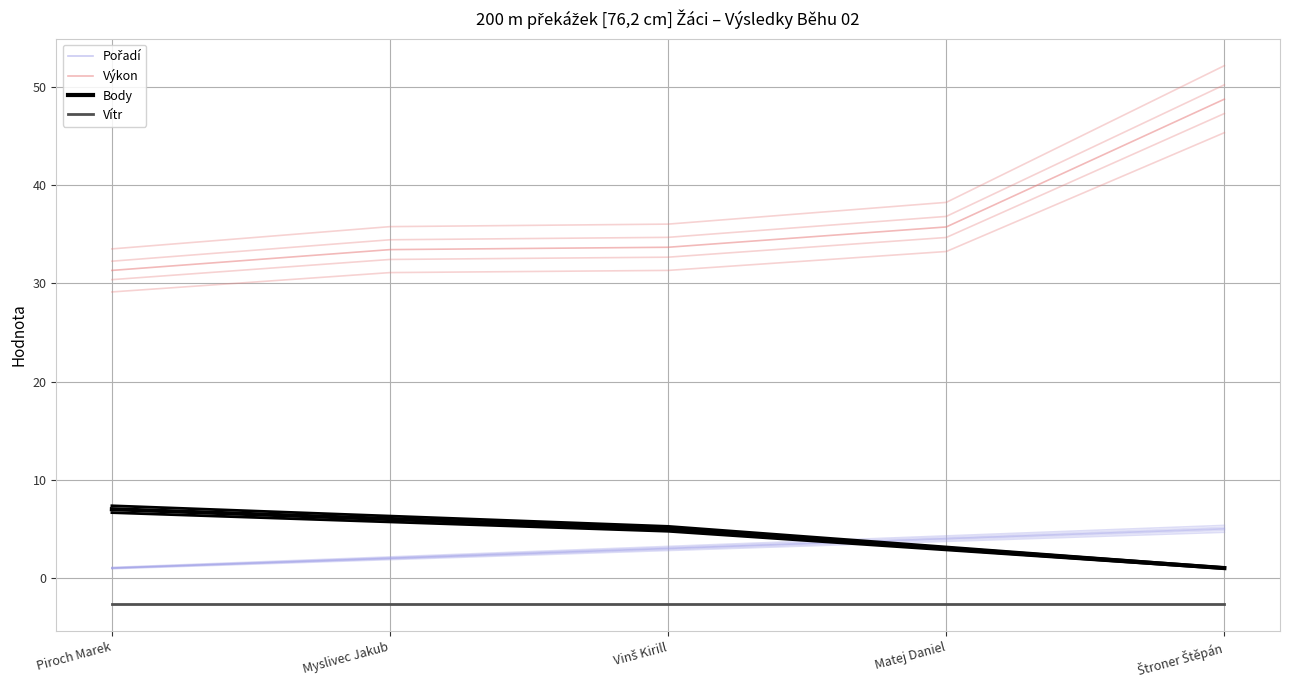

What is the total value across all series at Myslivec Jakub?

38.8